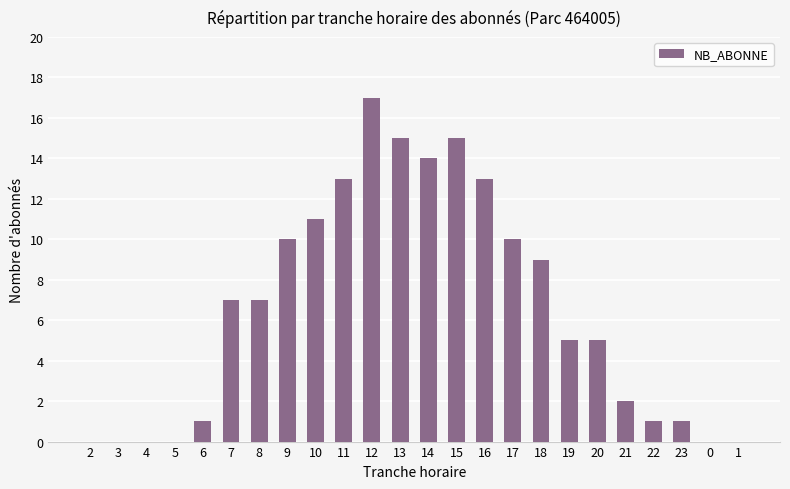

What is the ratio of the value at 9 to the value at 7?

1.4